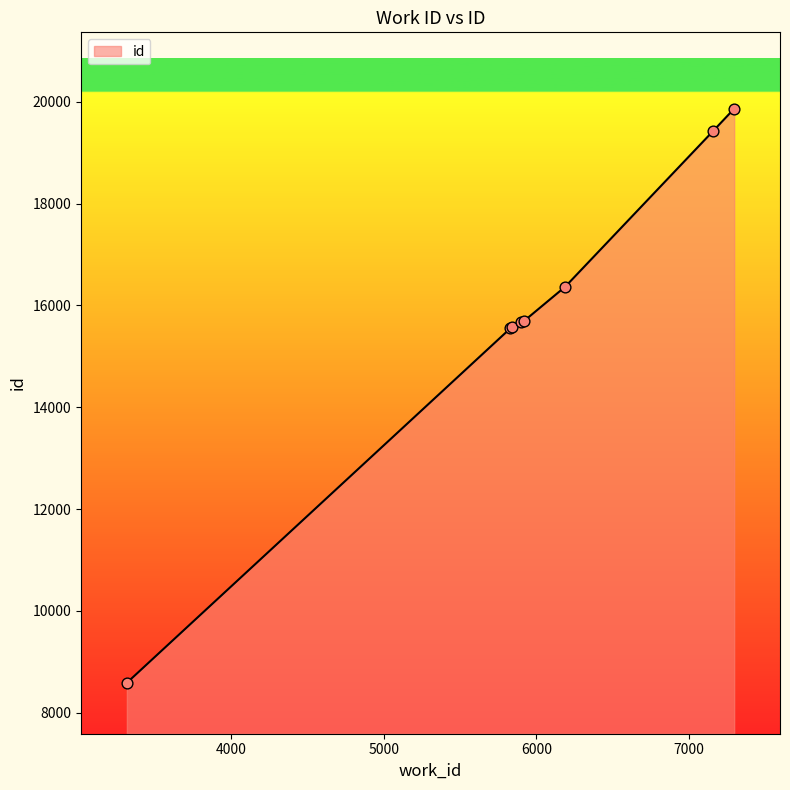

What is the difference between the second highest and minimum values?

10841